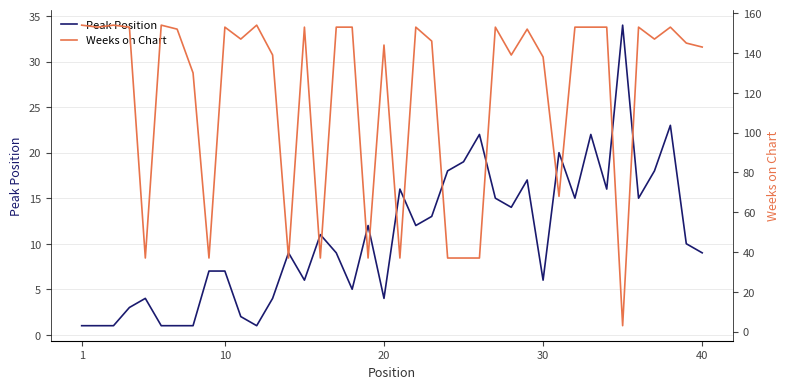

How many values in the Peak Position series are below 10?

20